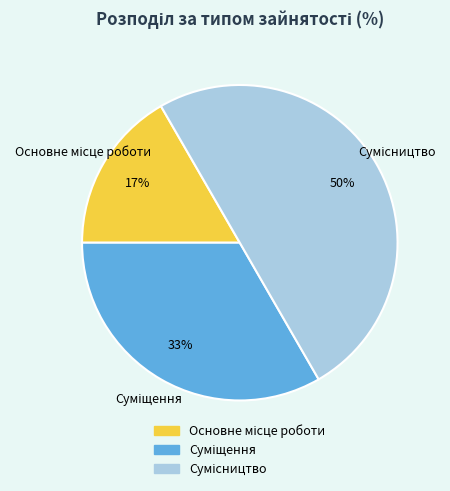

To the nearest percent, what is the difference between the largest and smallest slice percentages?

33%